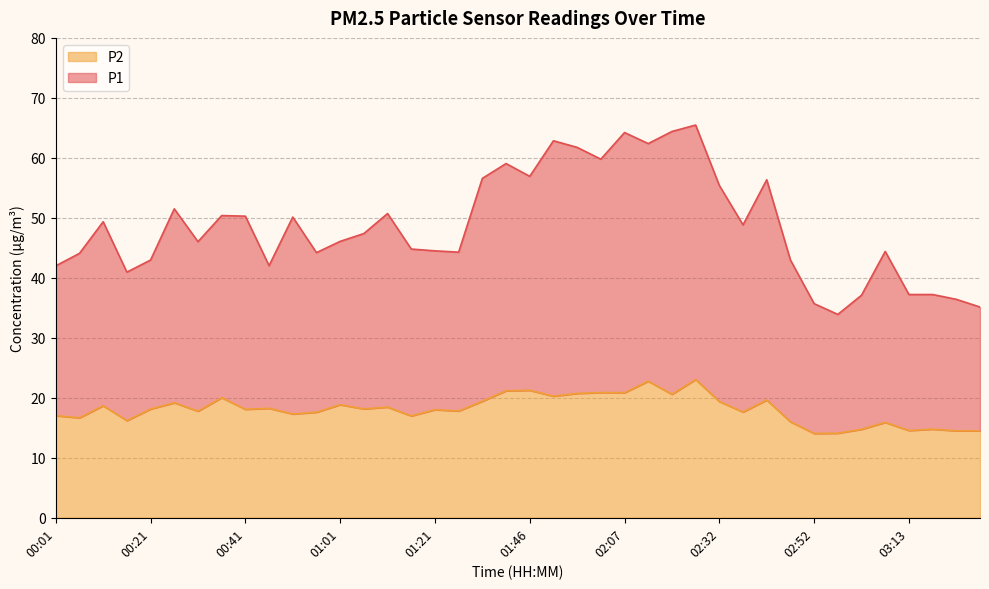

Is it true that P1 equals 62.4 at 02:12?

True